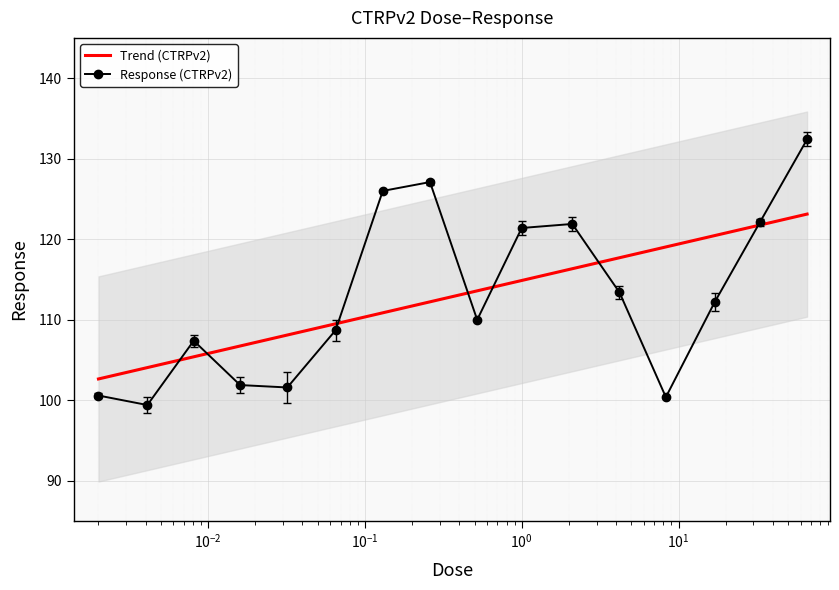

At which category does the data reach its first local peak?

0.0081